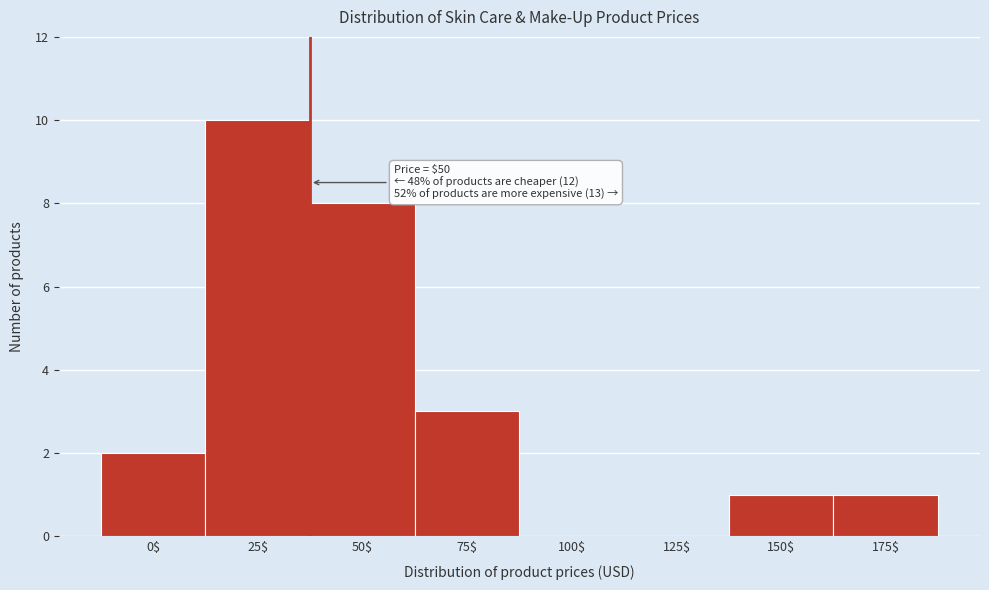

What is the sum of all values?

25